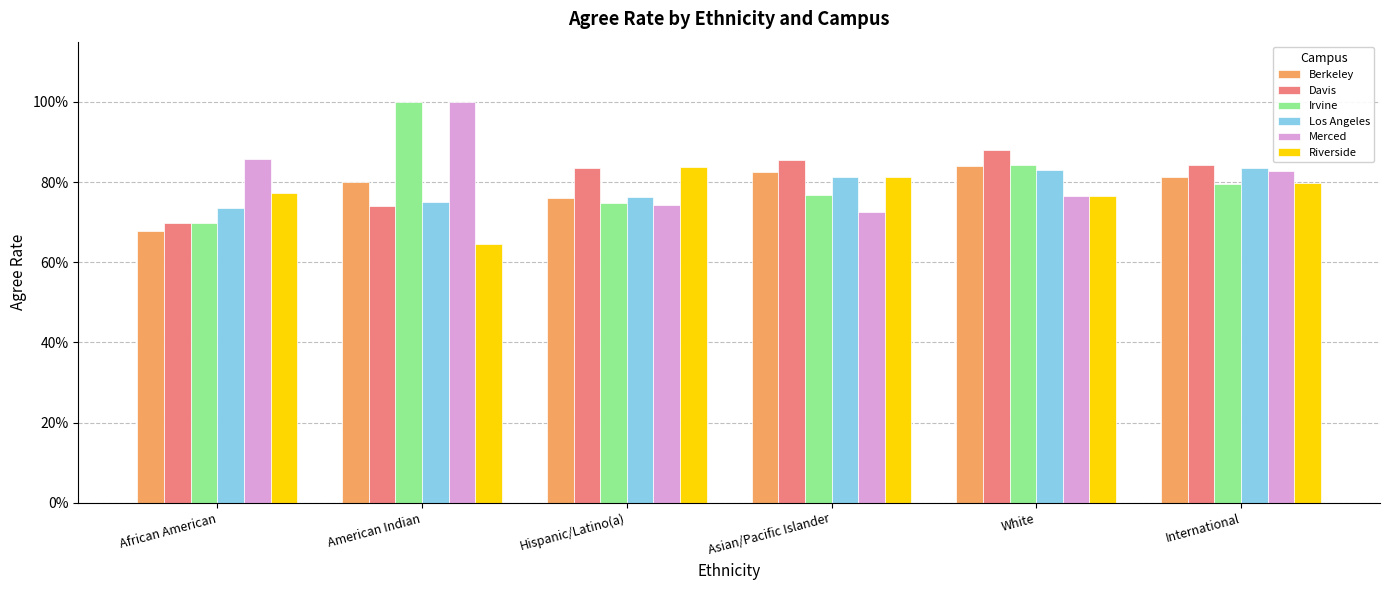

Read the Berkeley value at International.

0.8